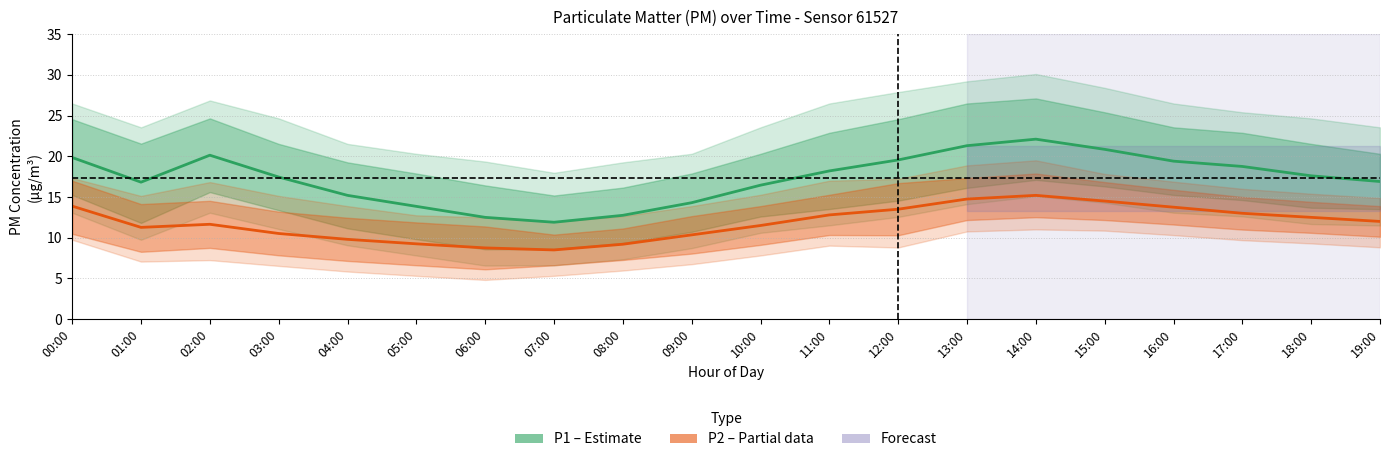

What is the difference between the second highest and minimum values in the P2 (PM2.5) series?

6.2